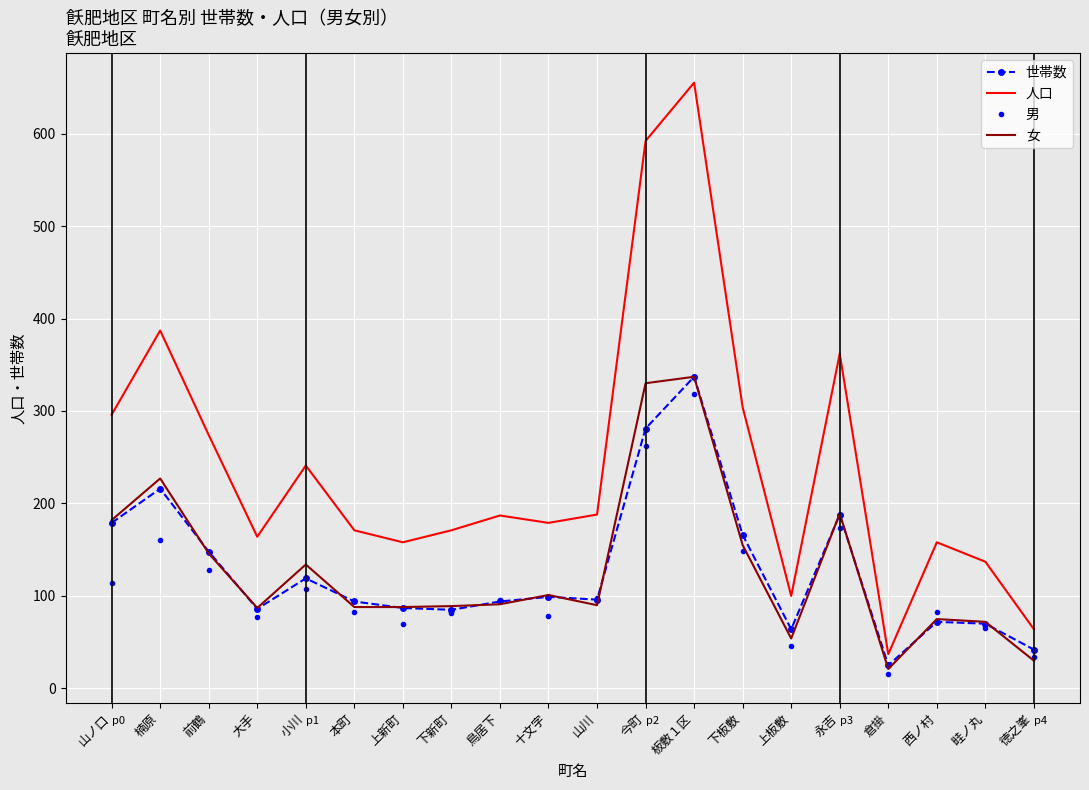

What is the approximate value of 人口 at 永吉?

362